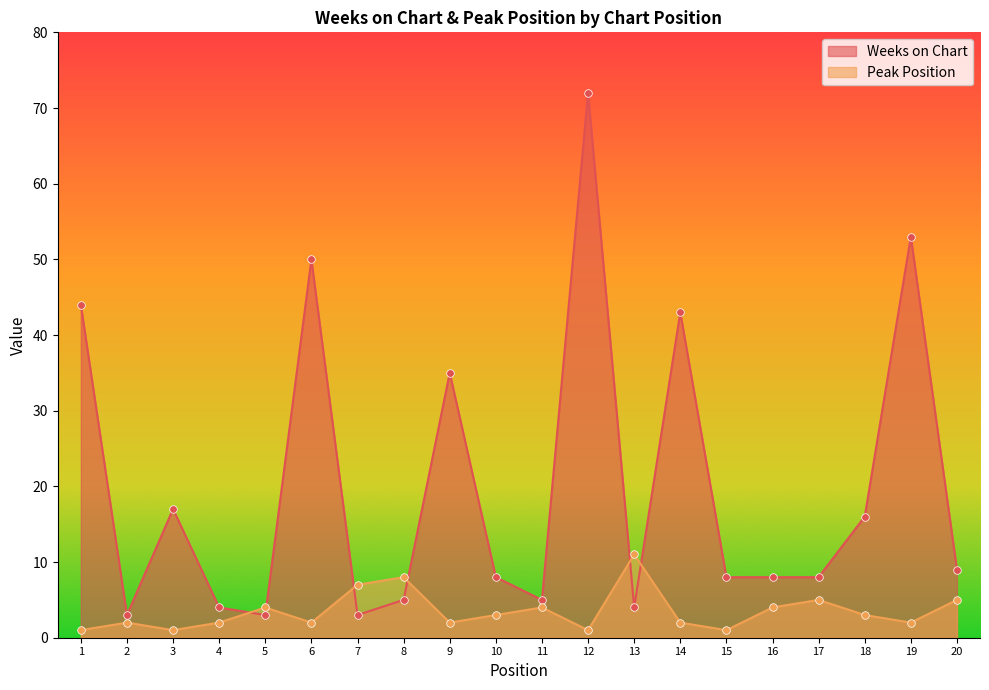

What is the total value across all series at 8?

13